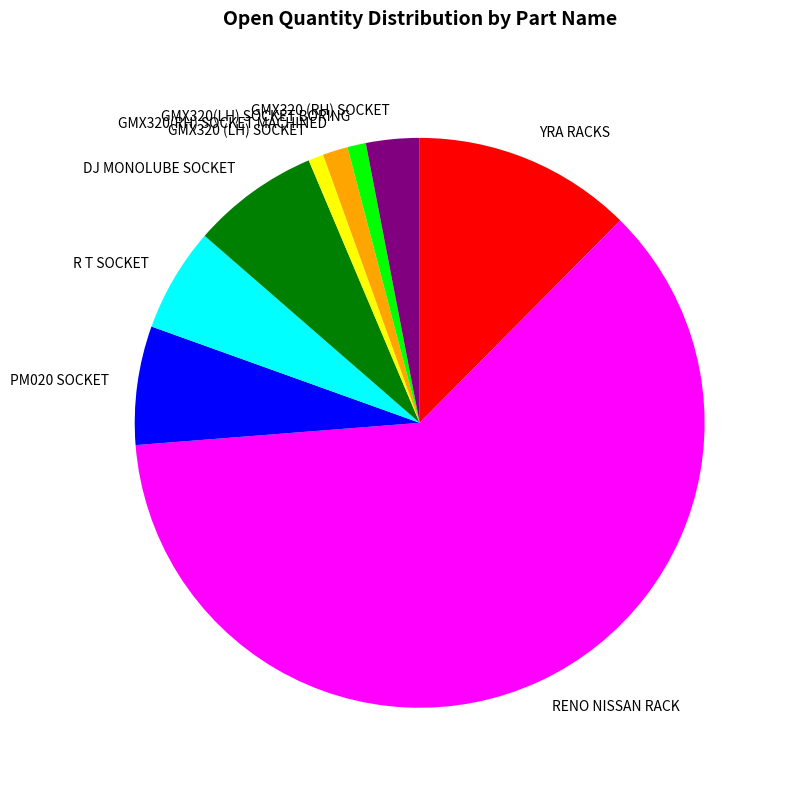

Which category has the biggest portion of the pie?

RENO NISSAN RACK